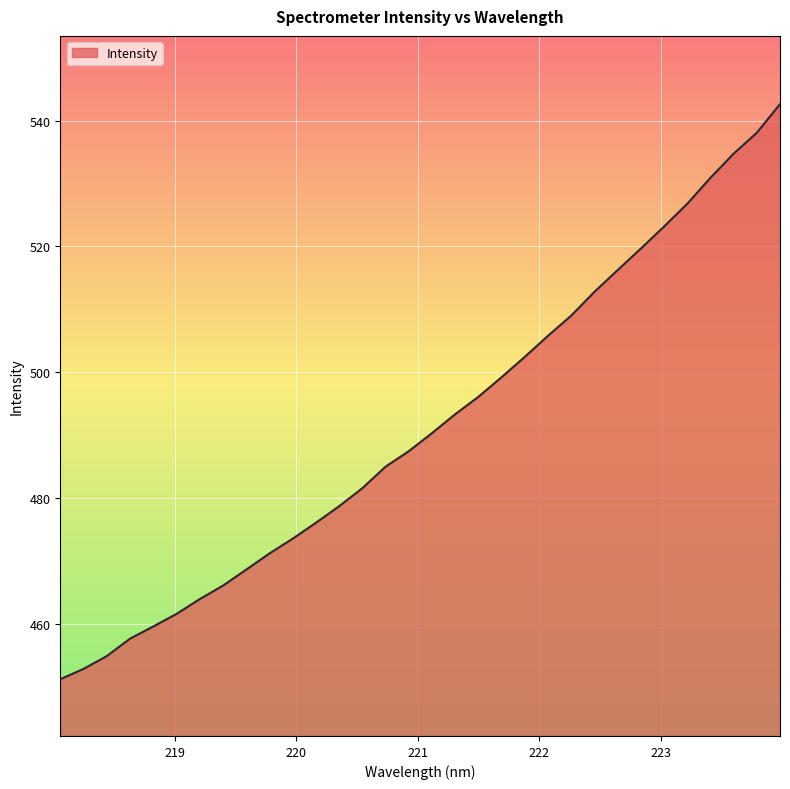

What is the difference between the maximum and minimum values?

91.4